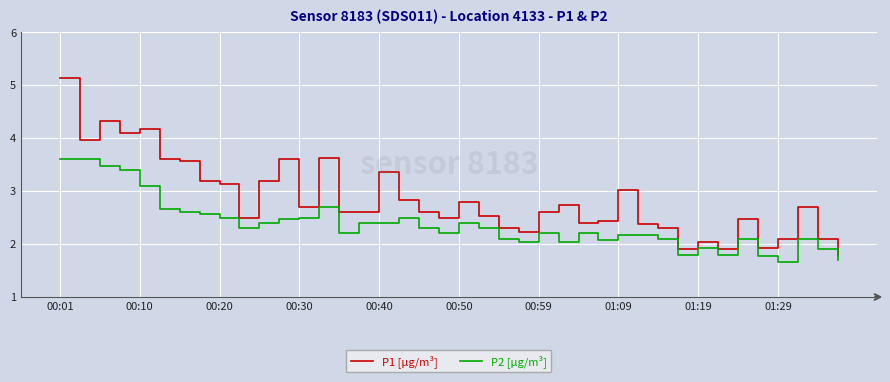

What is the difference between the maximum and minimum values in the P2 [µg/m³] series?

1.9